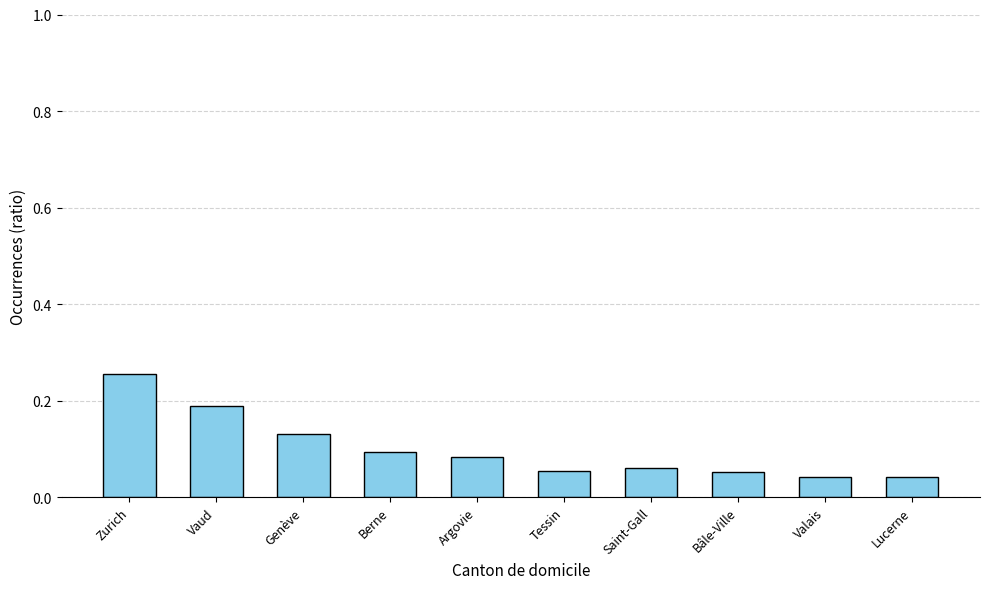

True or false: the data shows 0.1 at Valais.

False